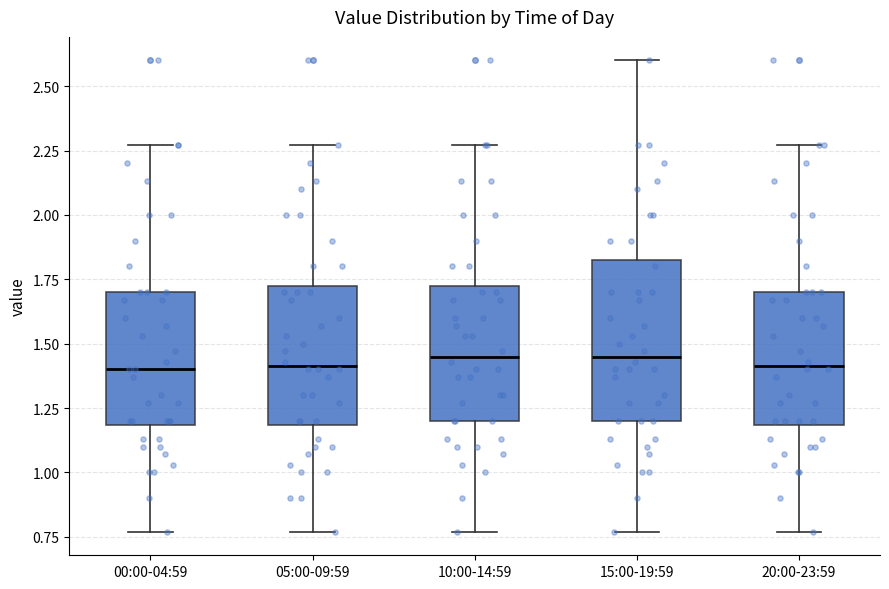

Reading left to right, read every box against the y-axis: the position of its median line, the range the box covers, and the ends of its whiskers. The values are not printed on the chart, so give them approximately, as read against the axis.

00:00-04:59: median 1.40, box 1.20 to 1.70, whiskers 0.75 to 2.25
05:00-09:59: median 1.40, box 1.20 to 1.75, whiskers 0.75 to 2.25
10:00-14:59: median 1.45, box 1.20 to 1.75, whiskers 0.75 to 2.25
15:00-19:59: median 1.45, box 1.20 to 1.85, whiskers 0.75 to 2.60
20:00-23:59: median 1.40, box 1.20 to 1.70, whiskers 0.75 to 2.25